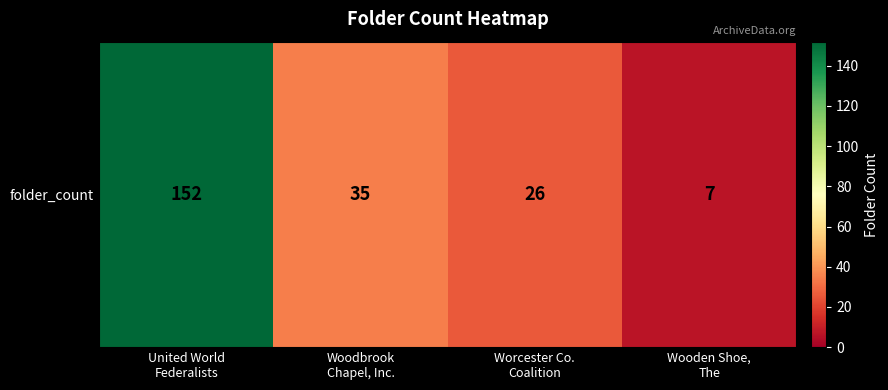

Reading left to right, list all the values displayed in this chart.

United World
Federalists=152	Woodbrook
Chapel, Inc.=35	Worcester Co.
Coalition=26	Wooden Shoe,
The=7